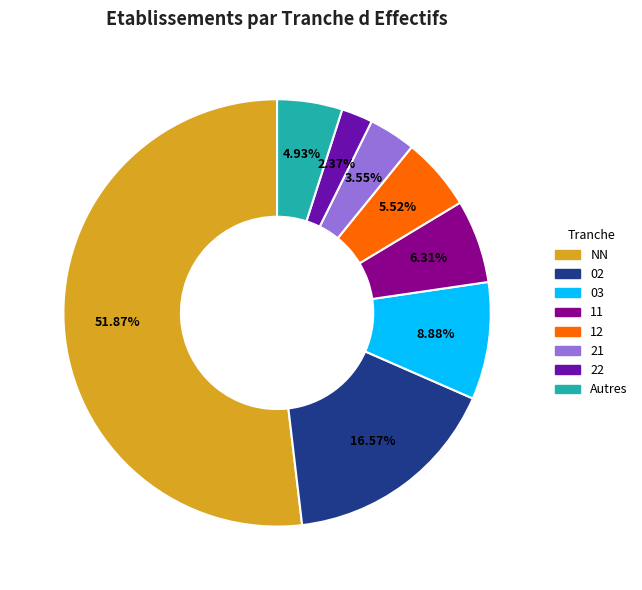

Is there any slice that represents more than half of the pie?

Yes